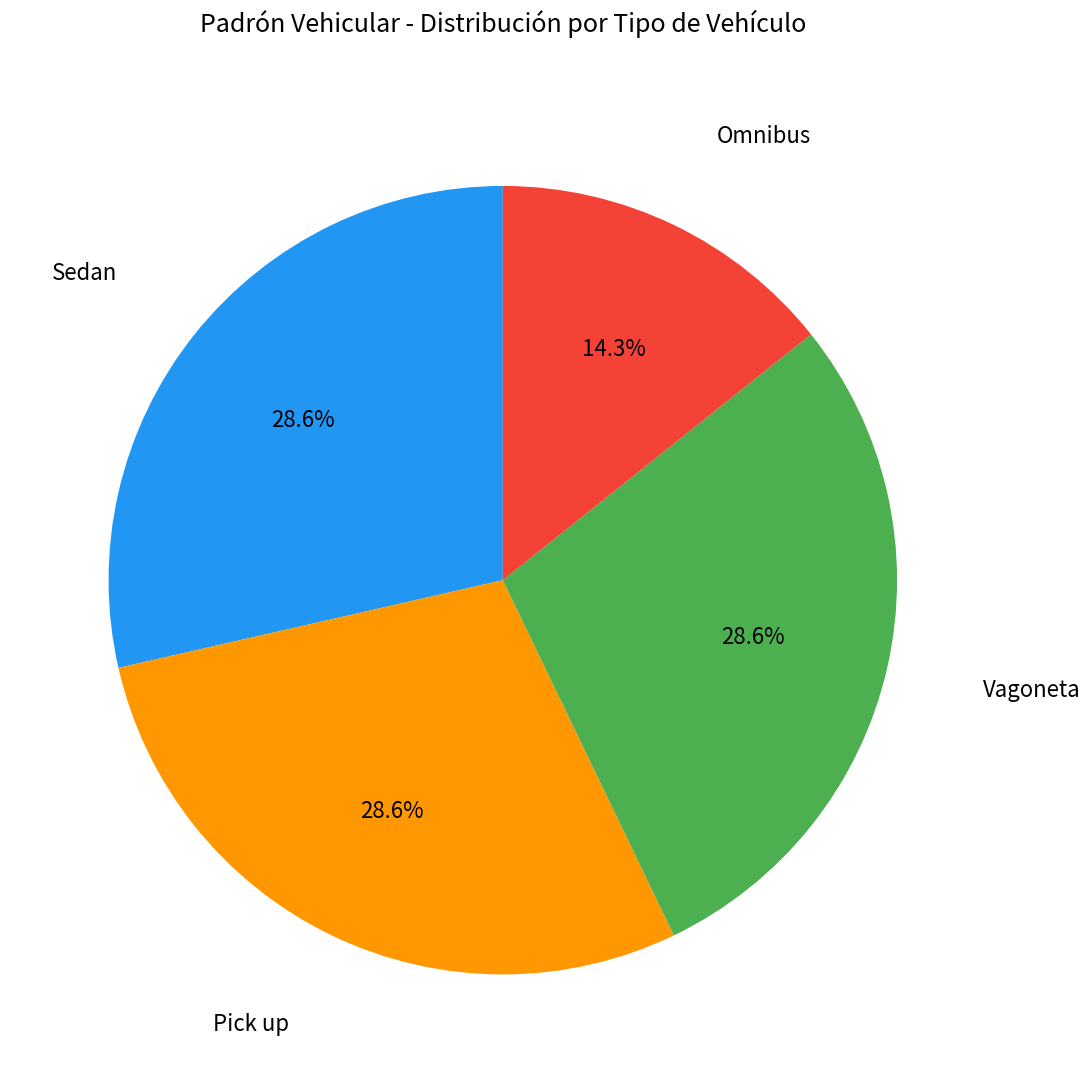

How many segments does this pie chart have?

4